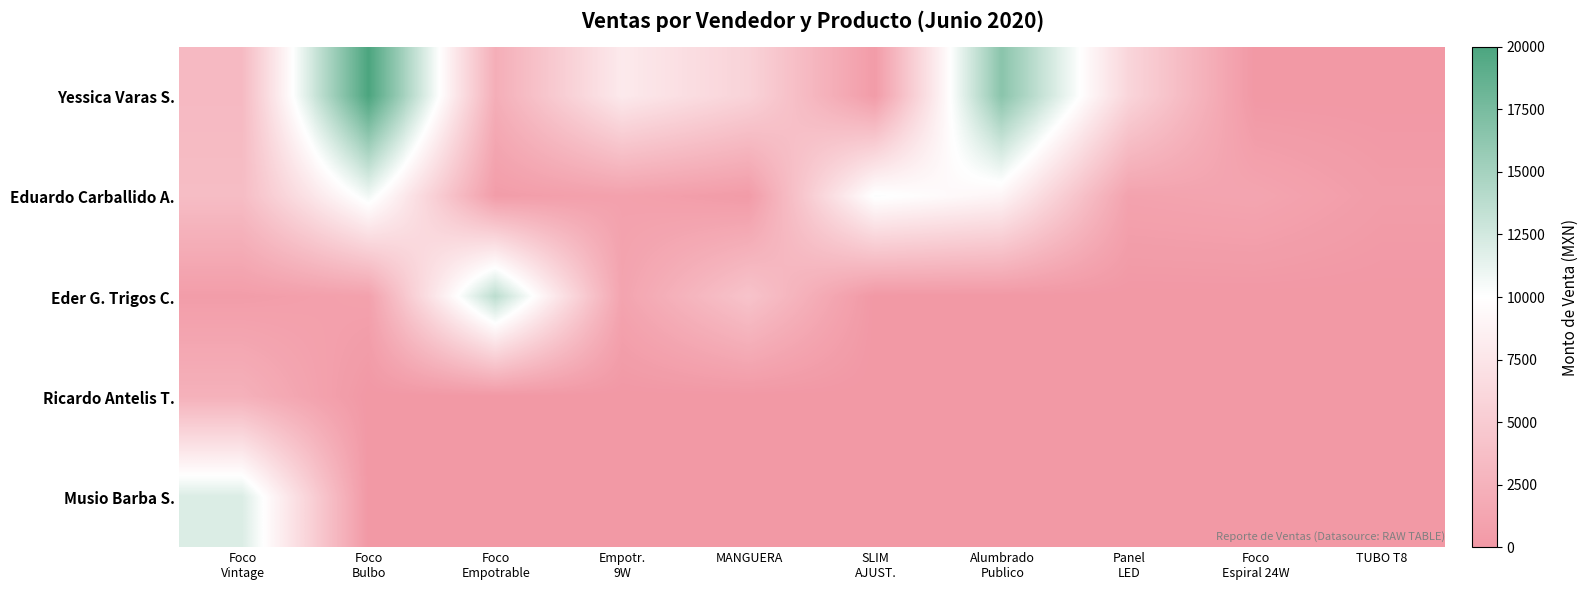

Which category has the lowest value across all series?

Foco
Espiral 24W